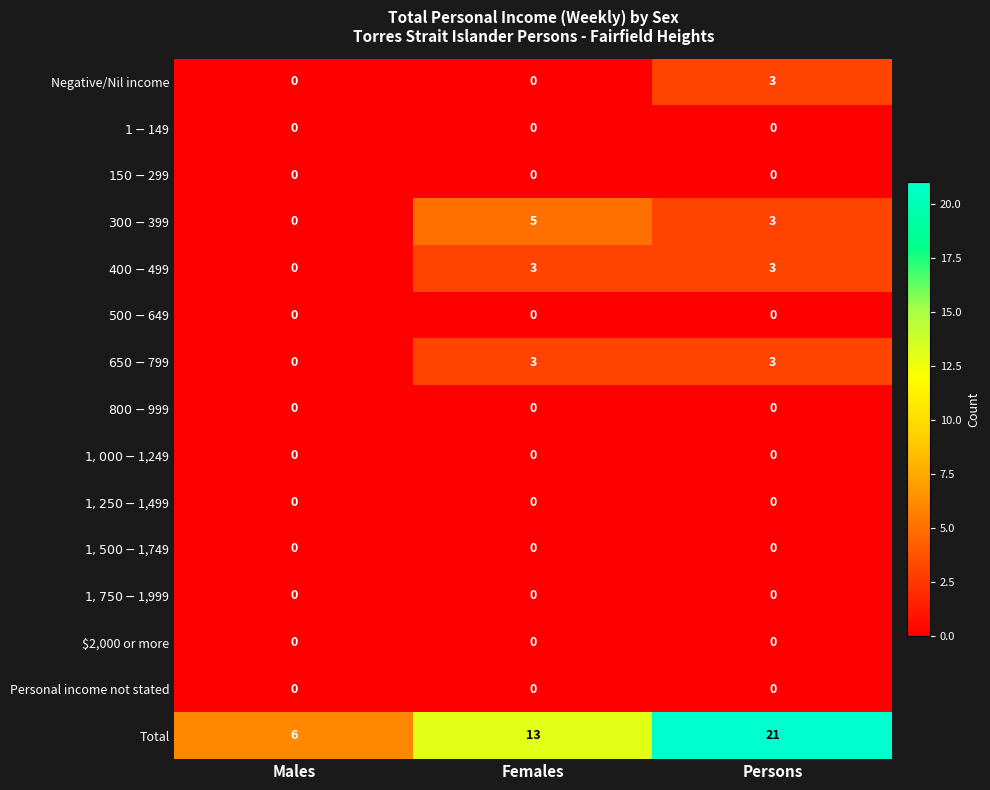

How many data points does each series have?

3